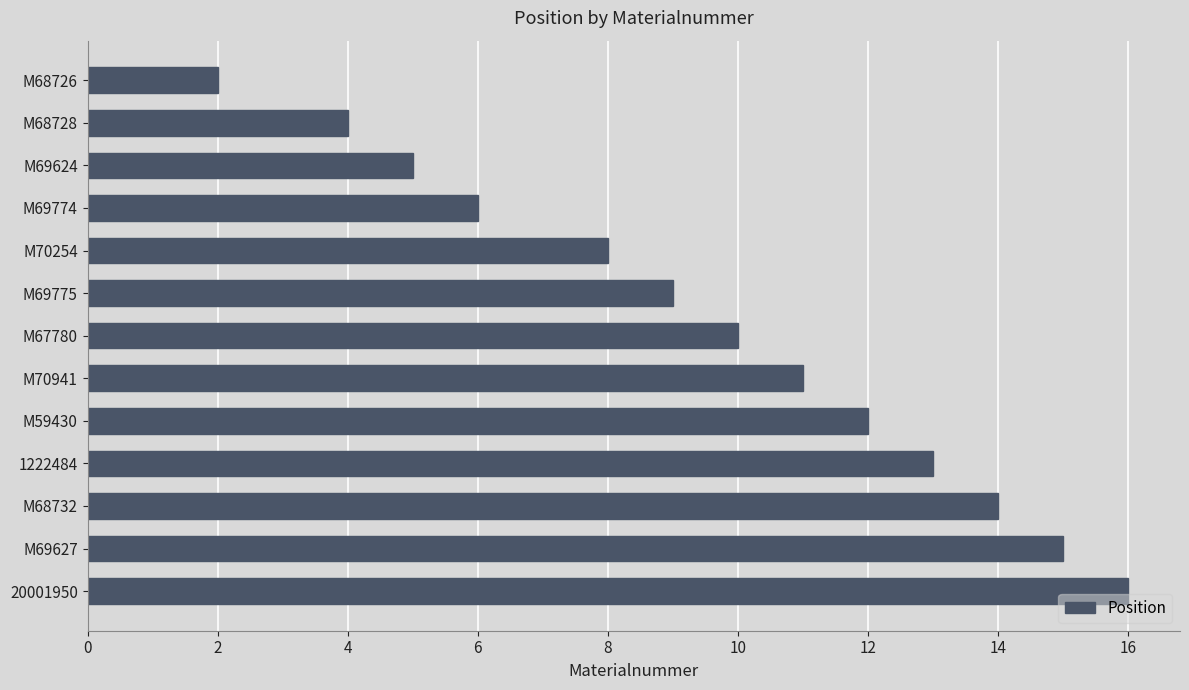

List the labels in order of value, smallest first.

M68726, M68728, M69624, M69774, M70254, M69775, M67780, M70941, M59430, 1222484, M68732, M69627, 20001950